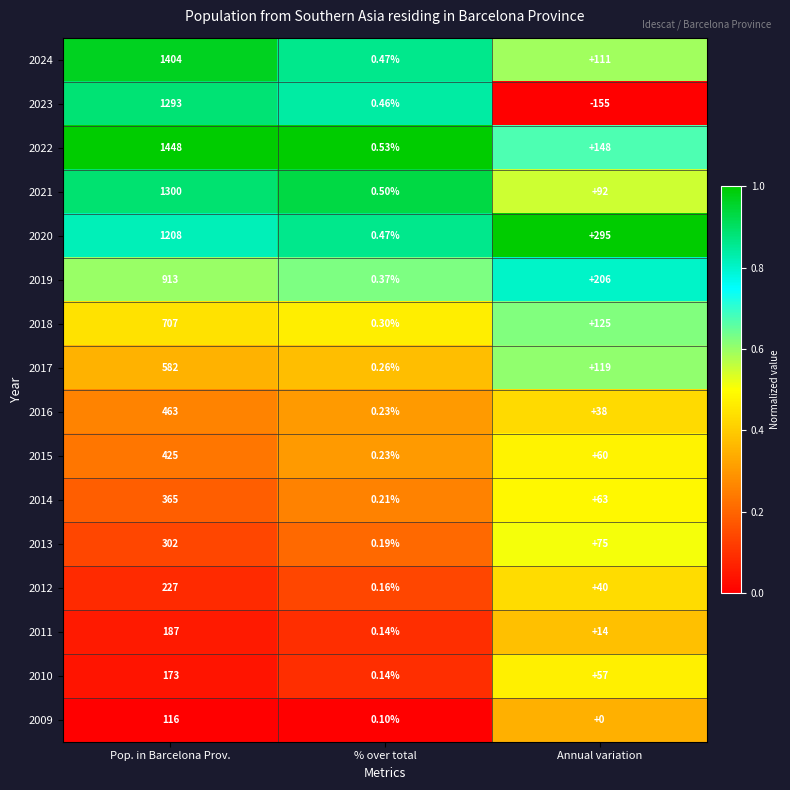

Rank the series at Annual variation from highest to lowest value.

2020, 2019, 2022, 2018, 2017, 2024, 2021, 2013, 2014, 2015, 2010, 2012, 2016, 2011, 2009, 2023